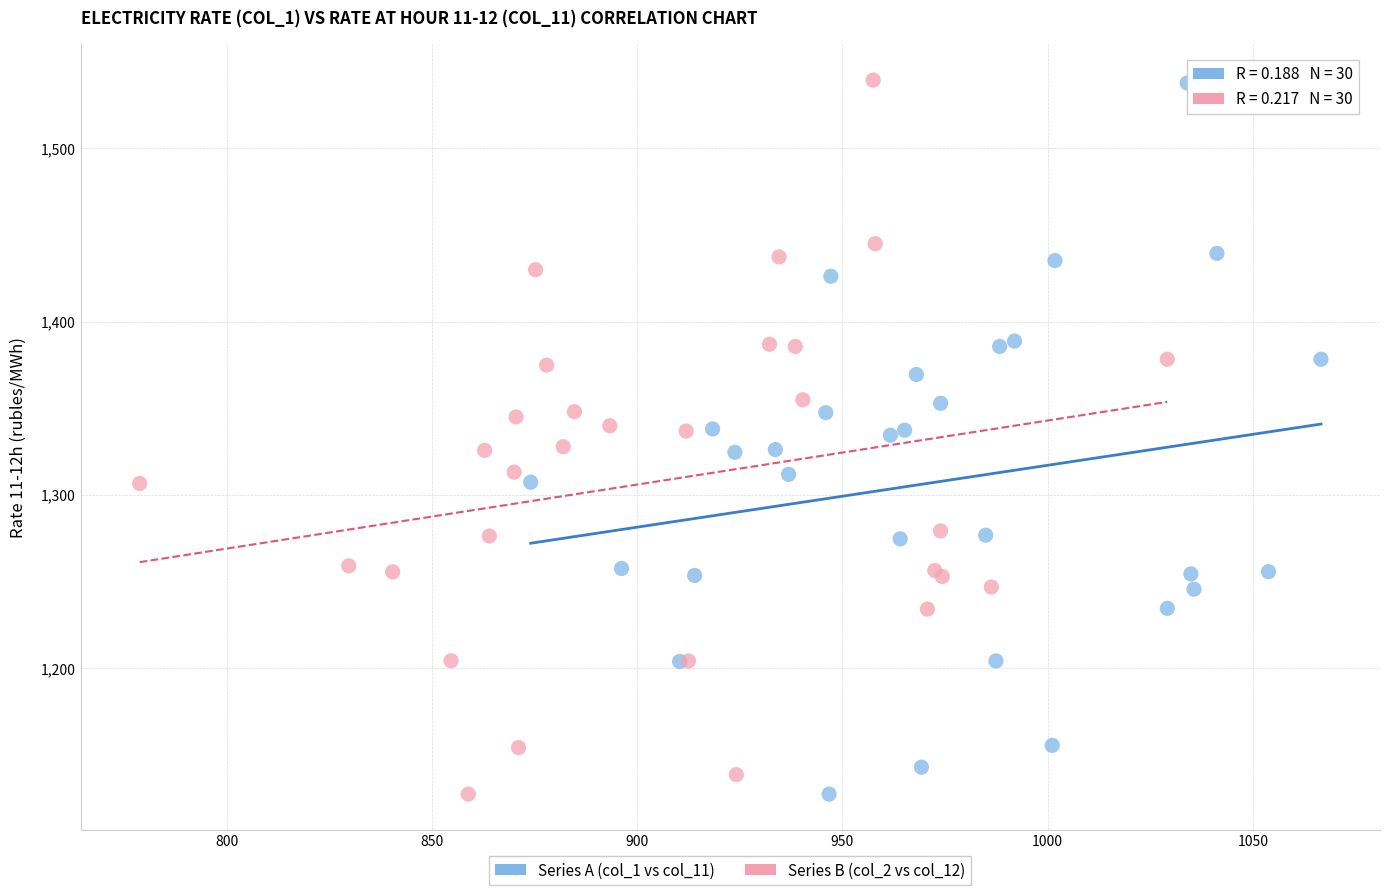

Which series has the widest spread of Y values?

Series B (col_2 vs col_12)